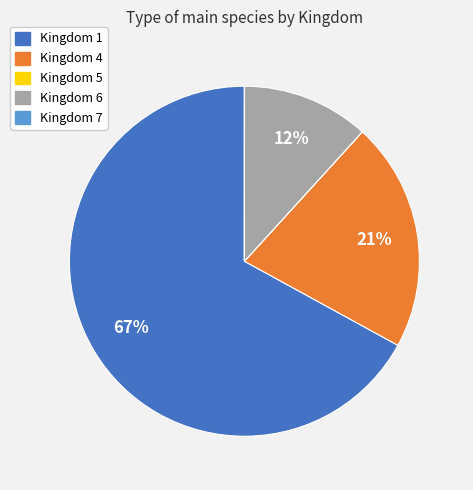

To the nearest percent, what is the difference between the largest and smallest slice percentages?

67%